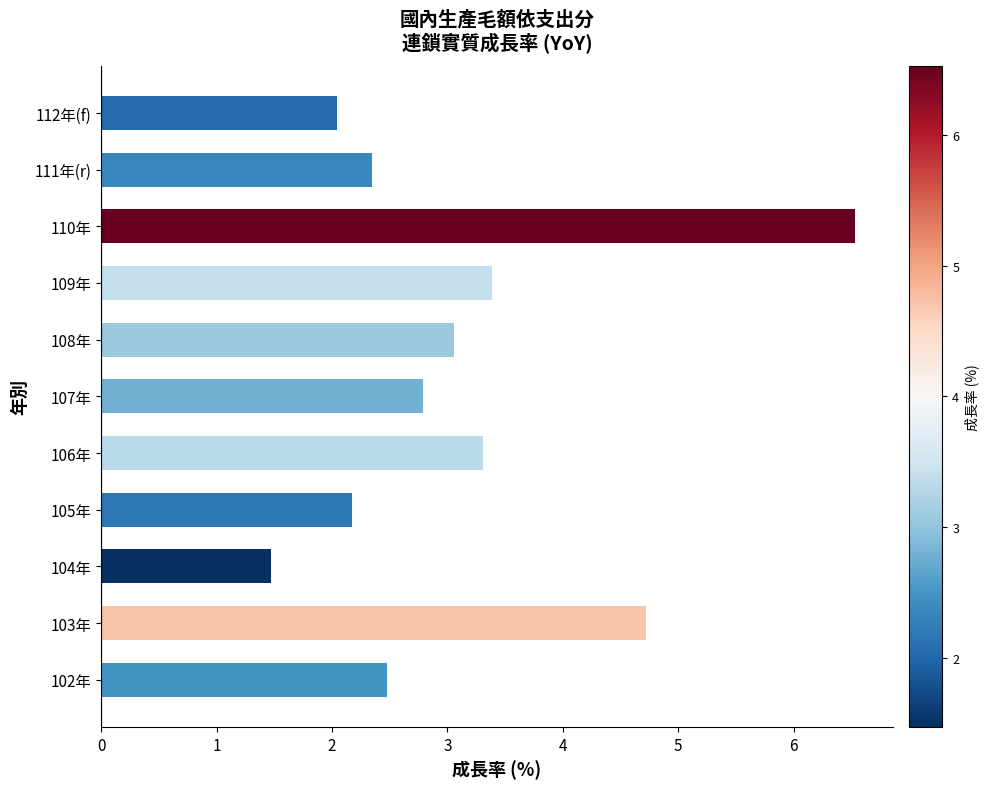

What is the average value?

3.1